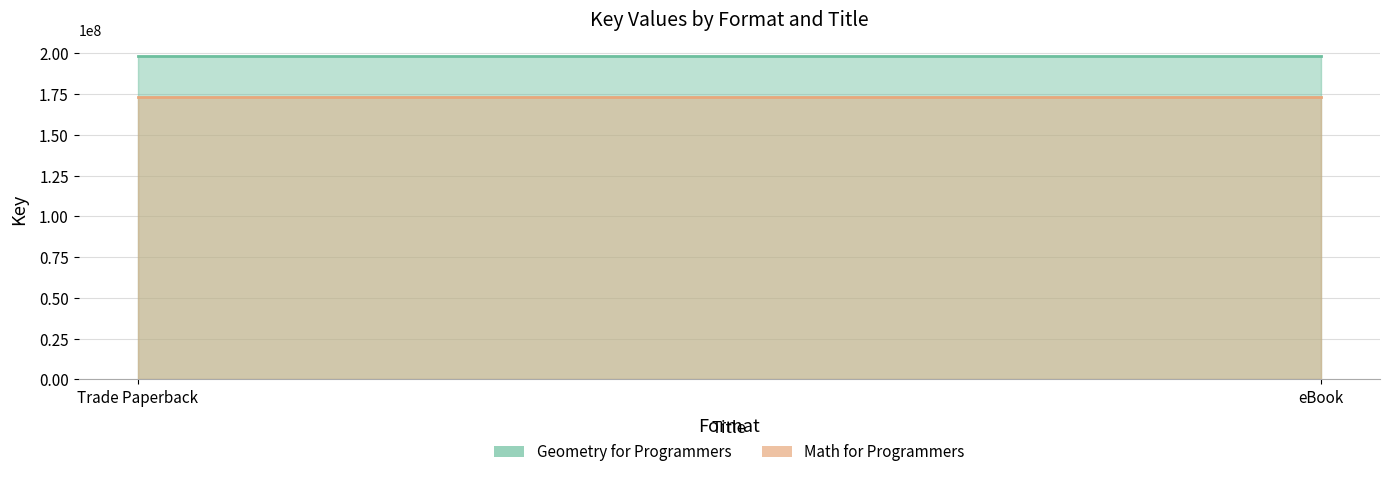

Is it true that Math for Programmers equals 173031200 at eBook?

True